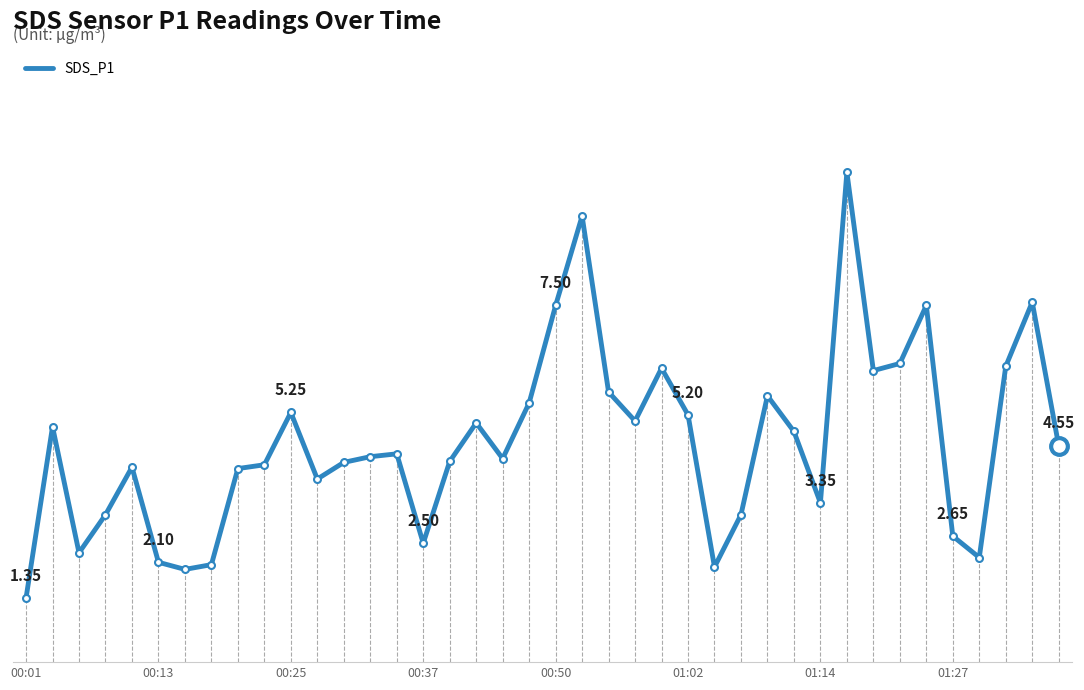

What is the greatest value displayed?

10.3